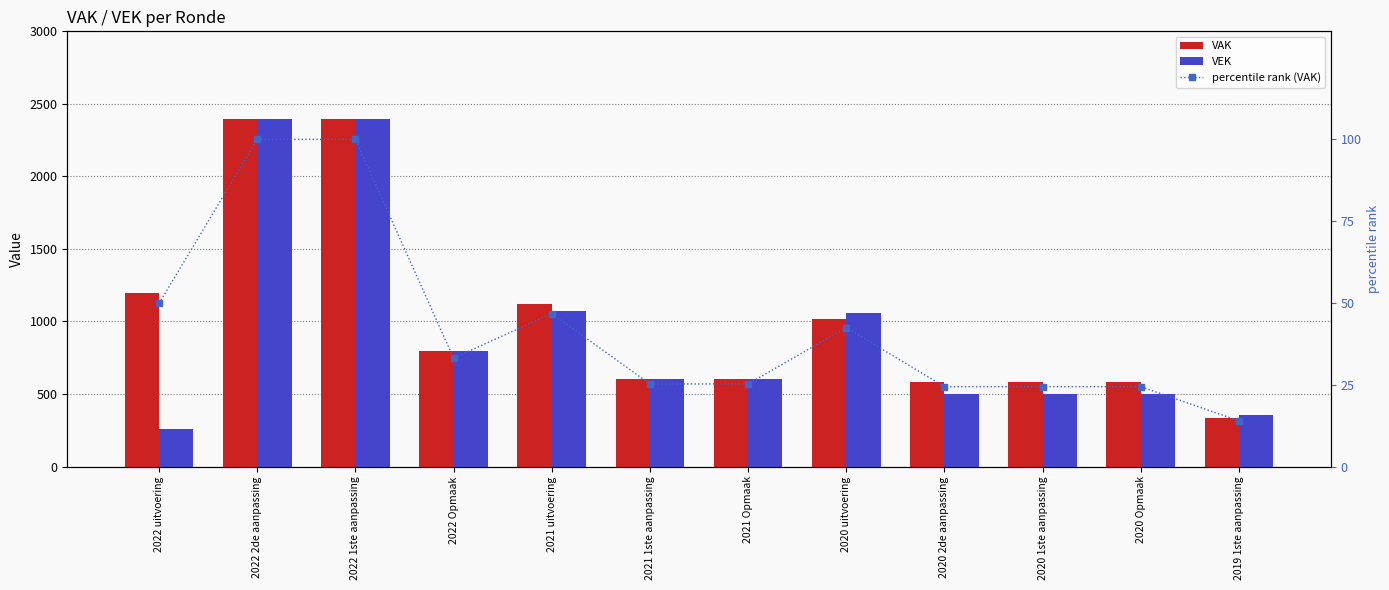

Rank the series at 2022 Opmaak from highest to lowest value.

VAK, VEK, percentile rank (VAK)